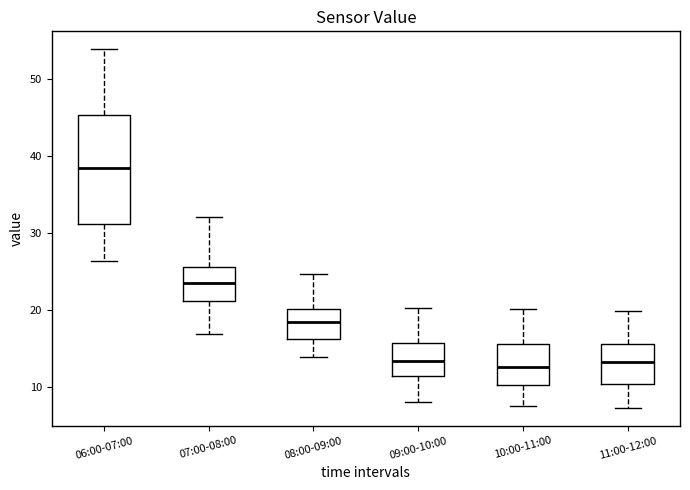

Which box is the tallest, from its lower edge to its upper edge?

06:00-07:00